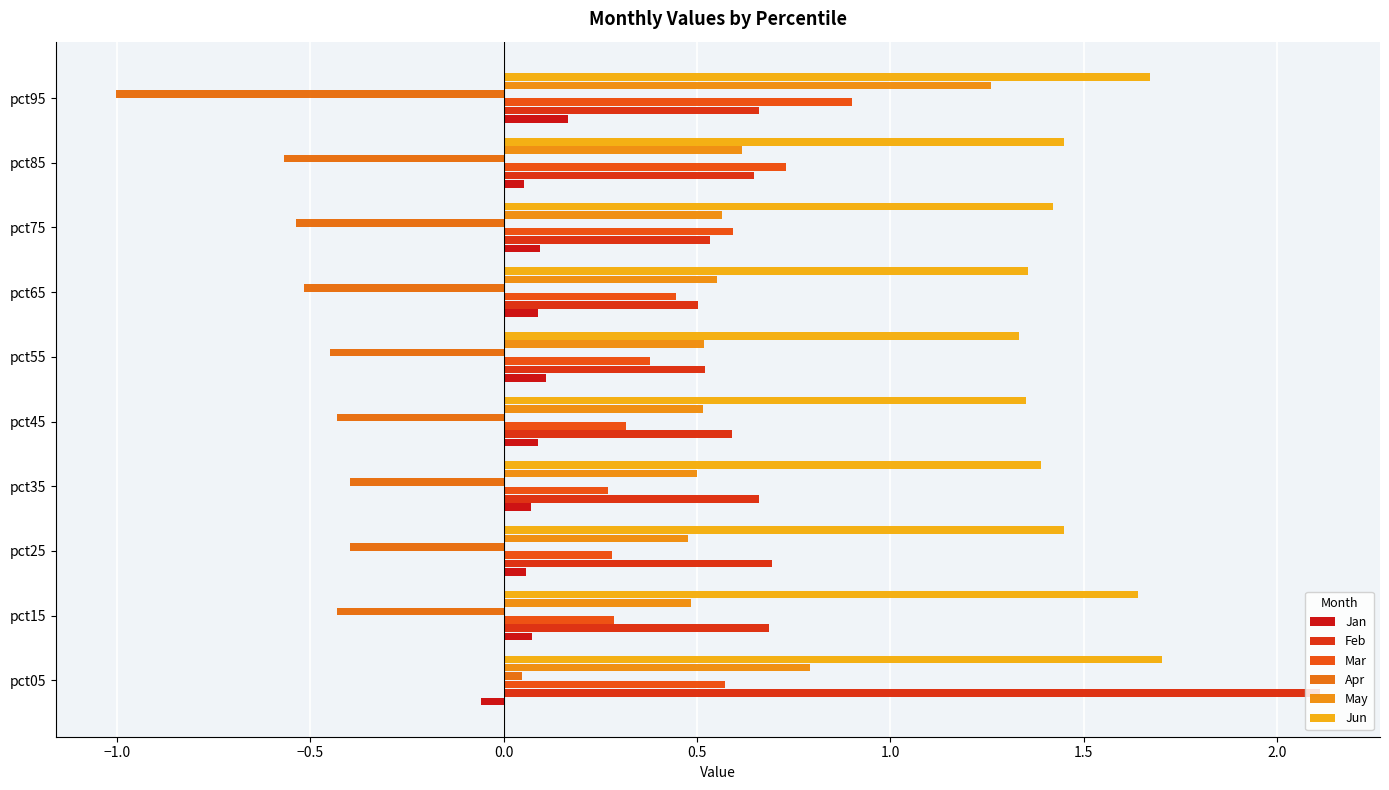

At which category is the sum across all series the highest?

pct05